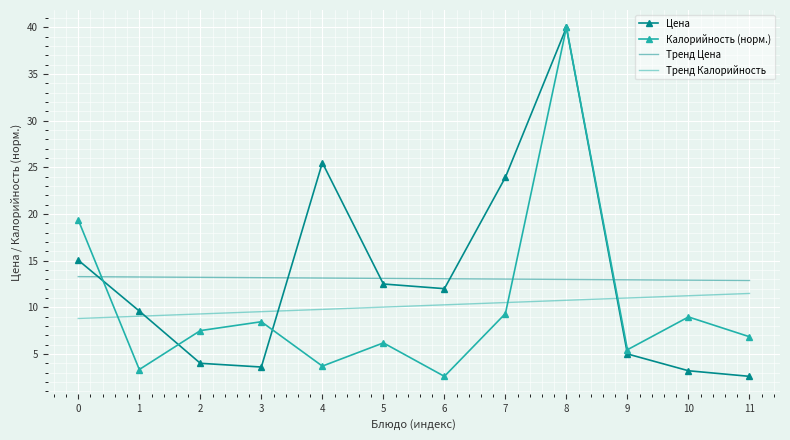

Count the number of data series in this chart.

4